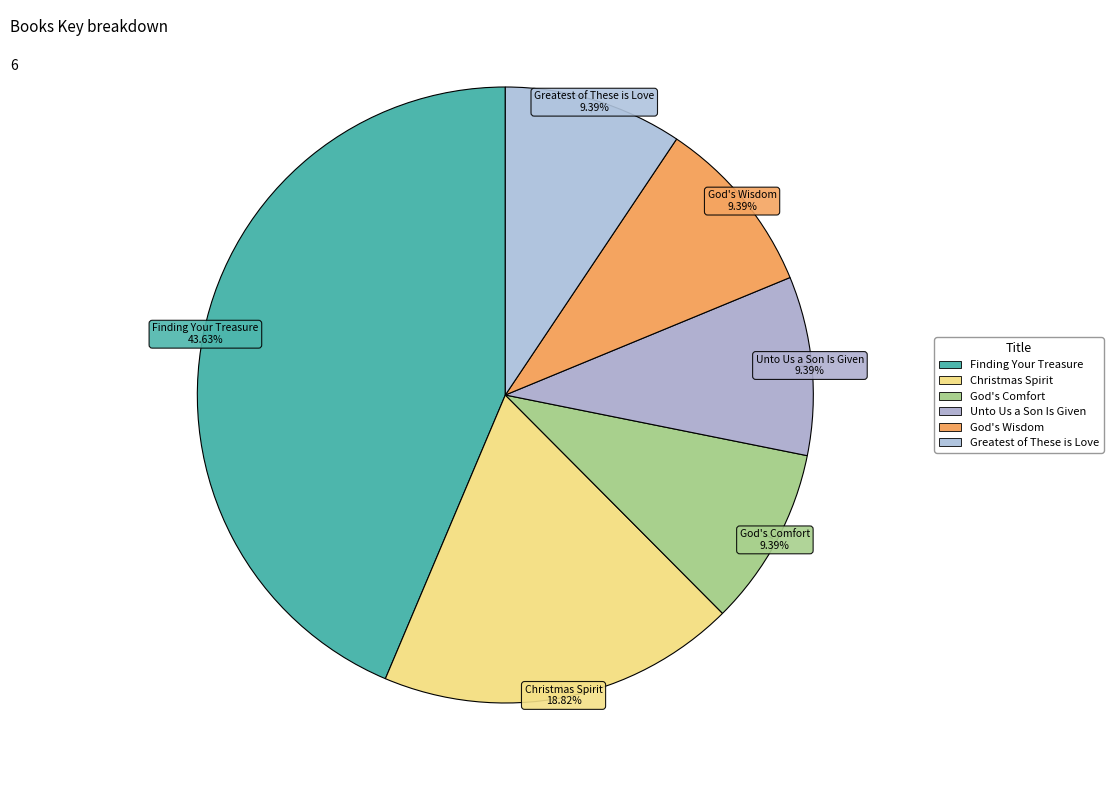

How many slices are in this pie chart?

6